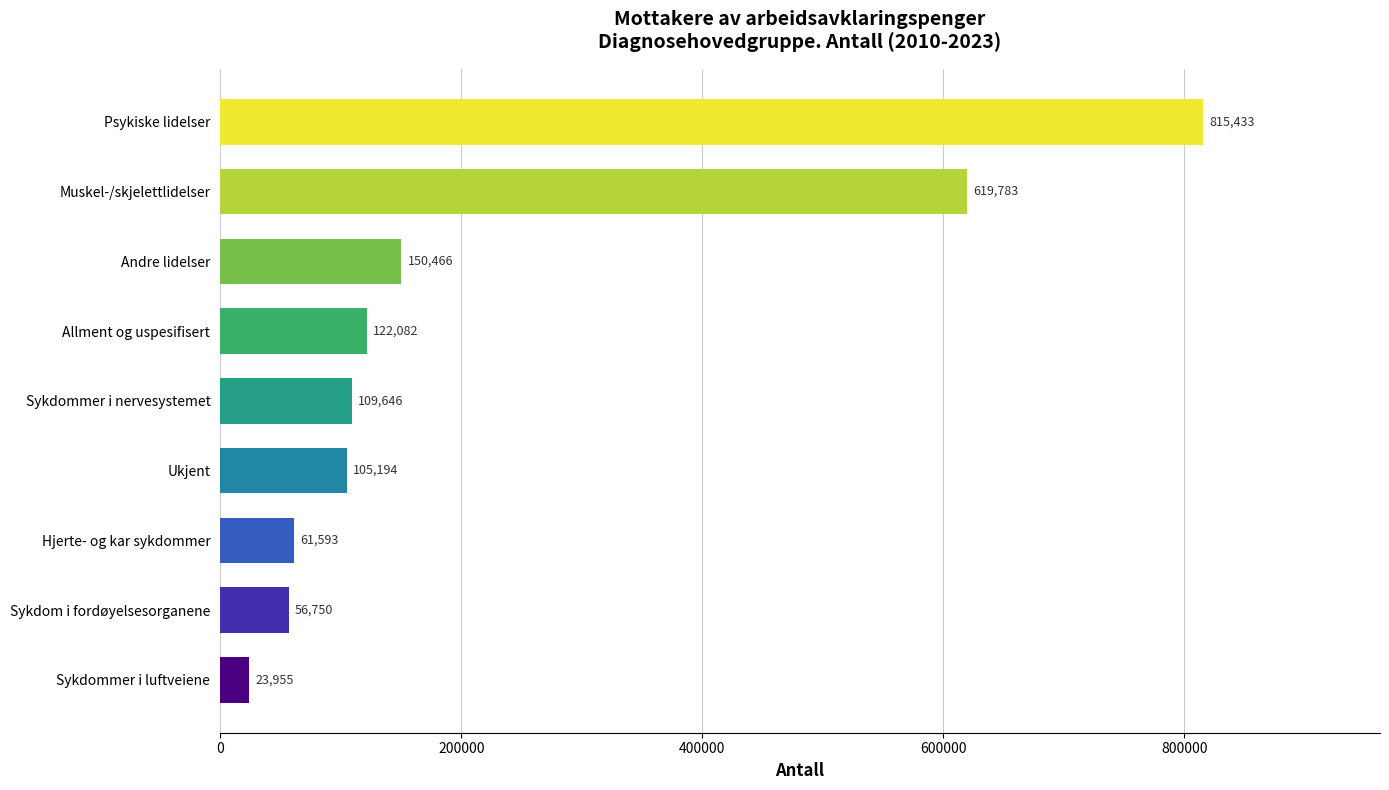

What is the average value?

229434